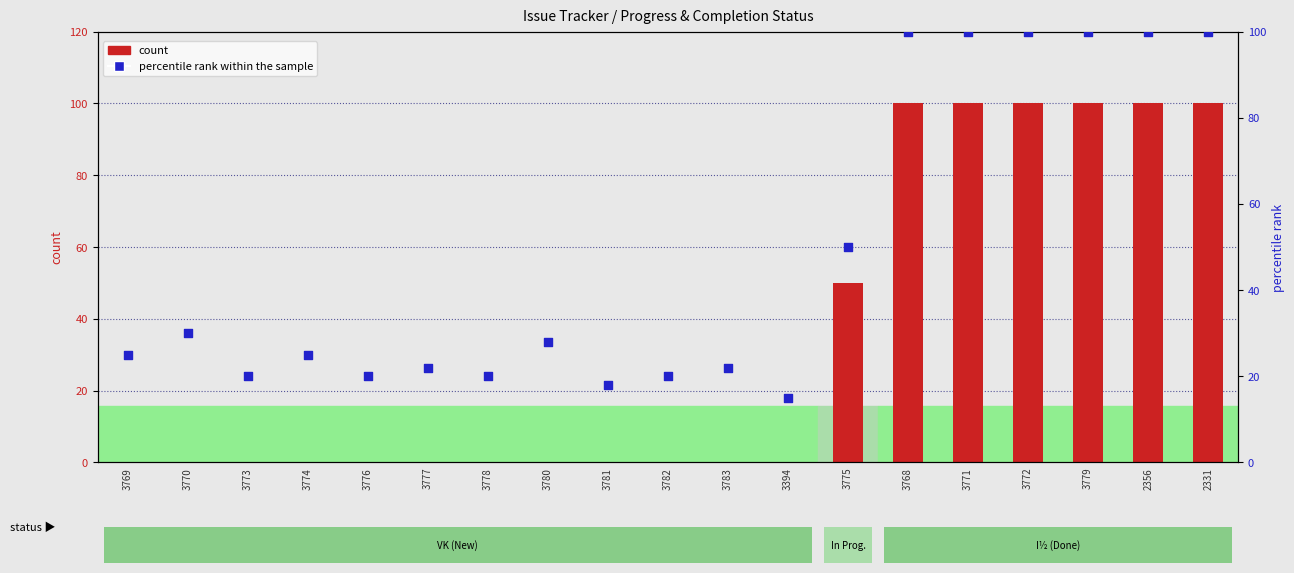

Which series has the widest spread of Y values?

count